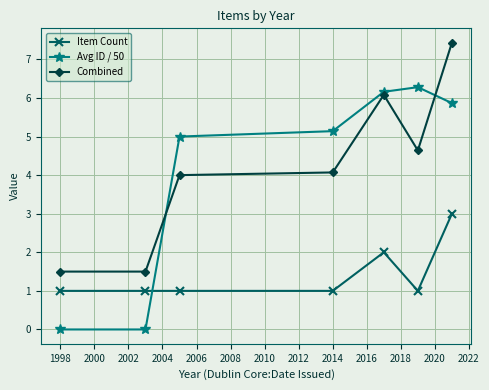

True or false: Avg ID / 50 has more than 2 points higher than both neighbors.

False